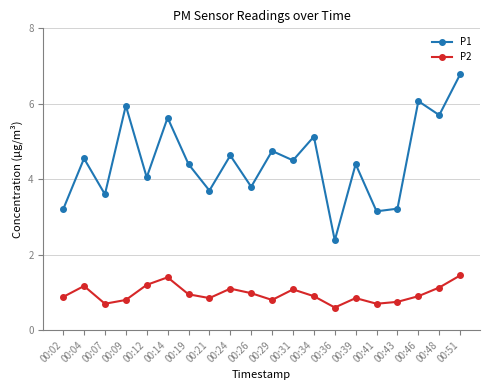

What is the greatest value displayed?

6.8